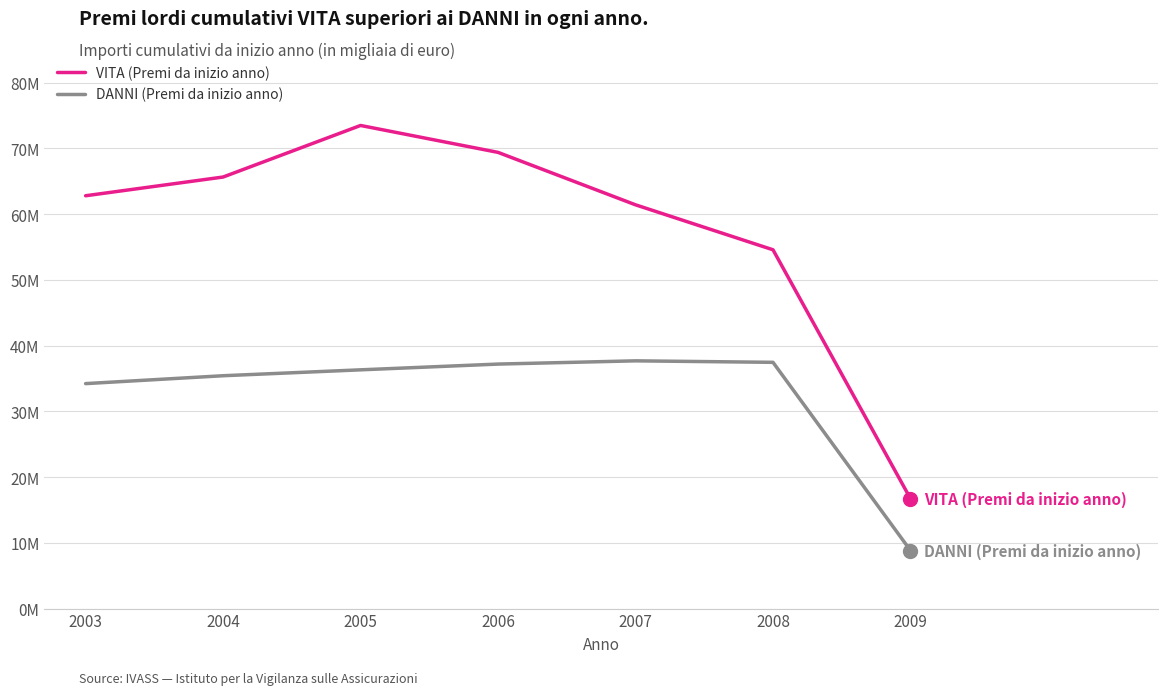

Is this an area chart (filled region under the line)?

No